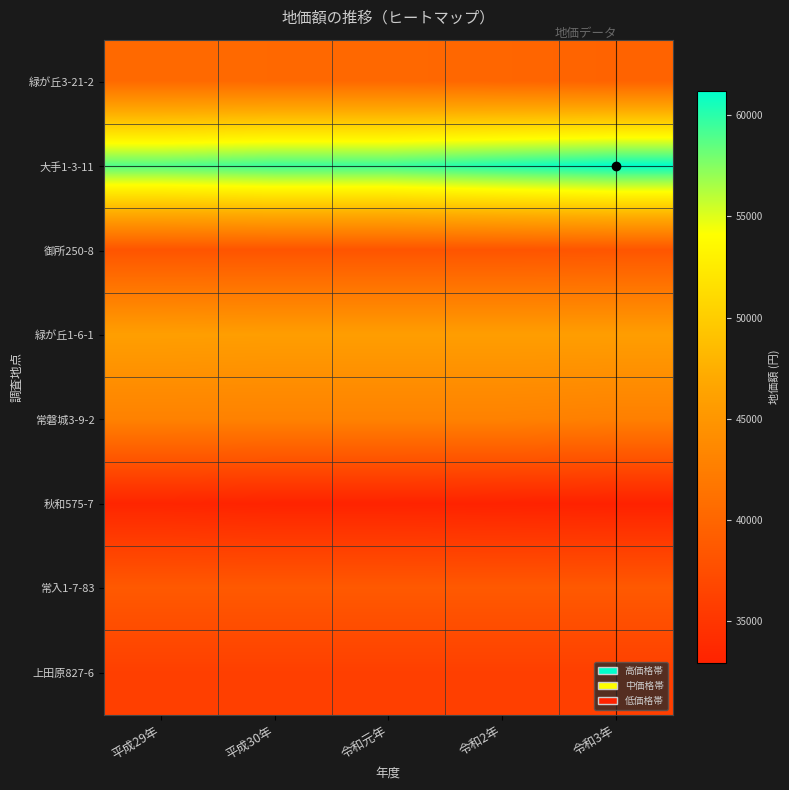

What is the total value across all series at 令和3年?

335300